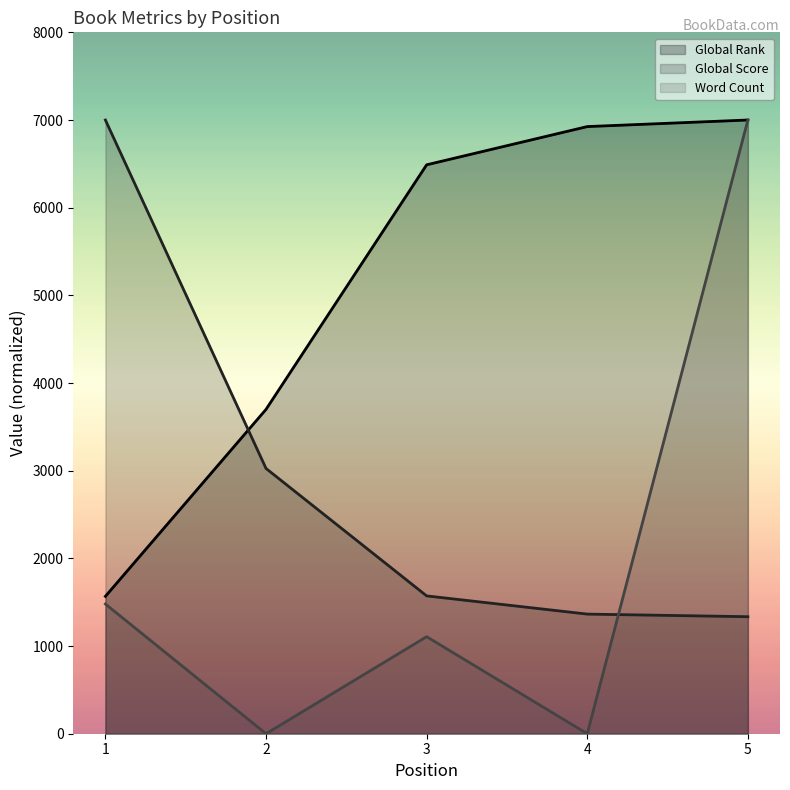

Rank the categories by Global Rank value from highest to lowest.

5, 4, 3, 2, 1